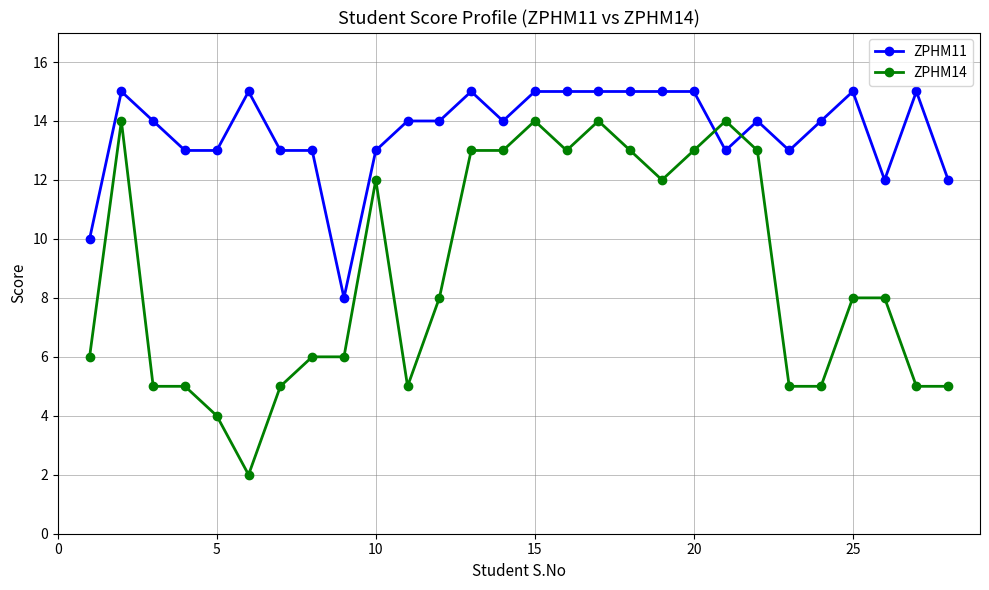

What is the highest value of the ZPHM11 series?

15